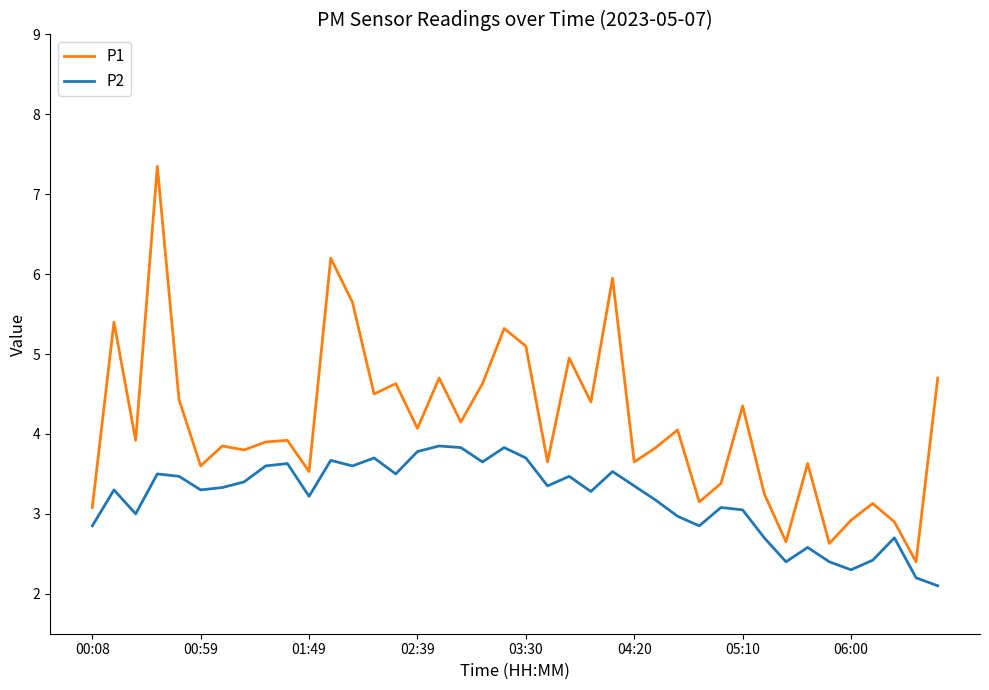

What is the lowest value of the P2 series?

2.1